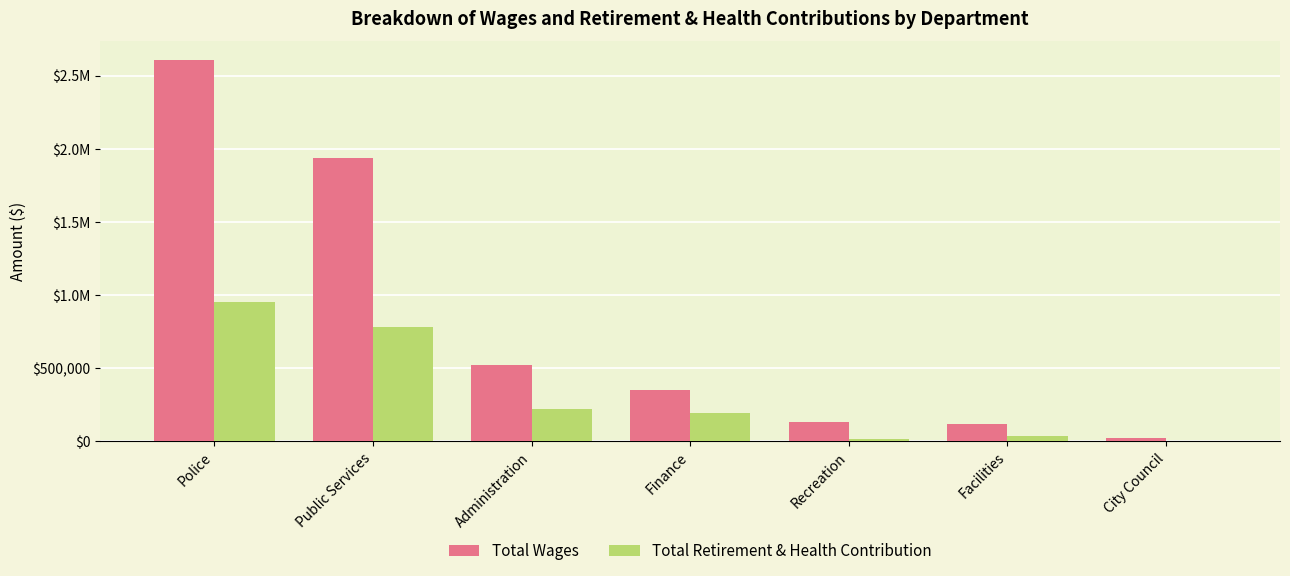

At Recreation, list the series in order from largest to smallest.

Total Wages, Total Retirement & Health Contribution